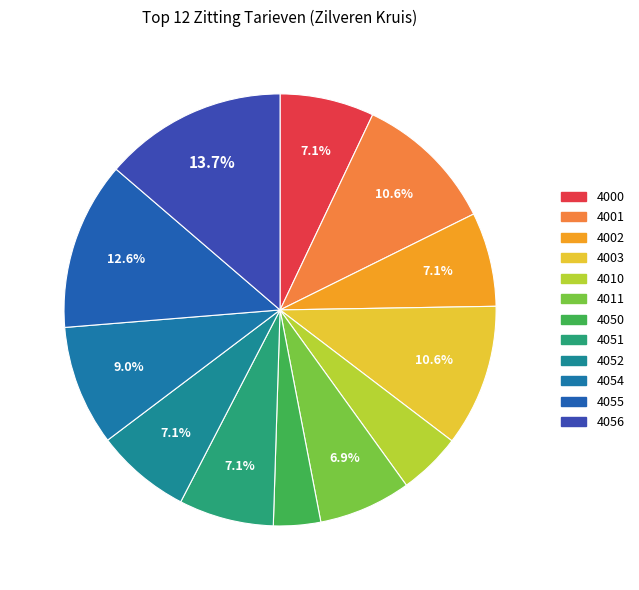

Which has a higher value, 4011 or 4000?

4000